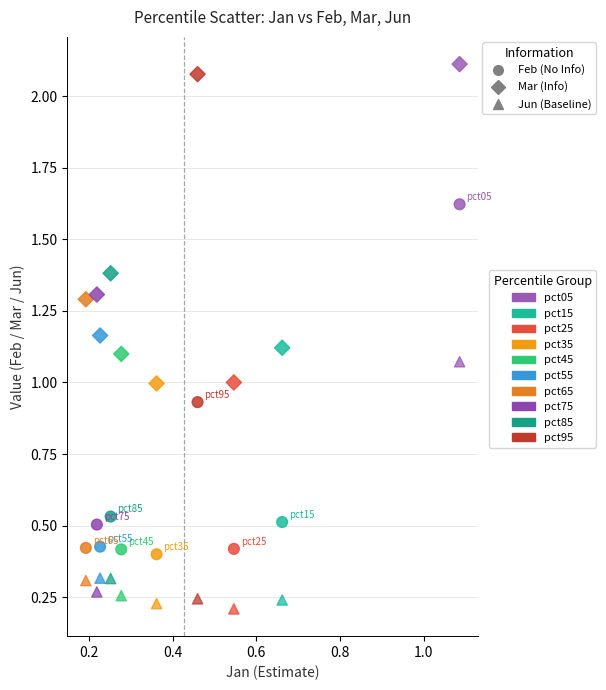

How many points are shown in the scatter plot?

30